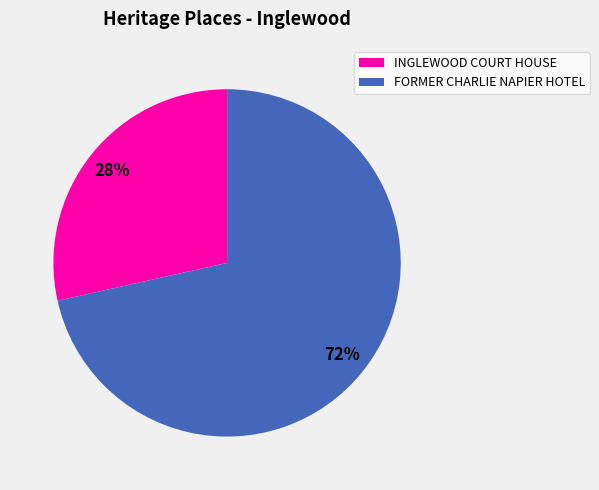

To the nearest percent, what portion does FORMER CHARLIE NAPIER HOTEL represent?

72%